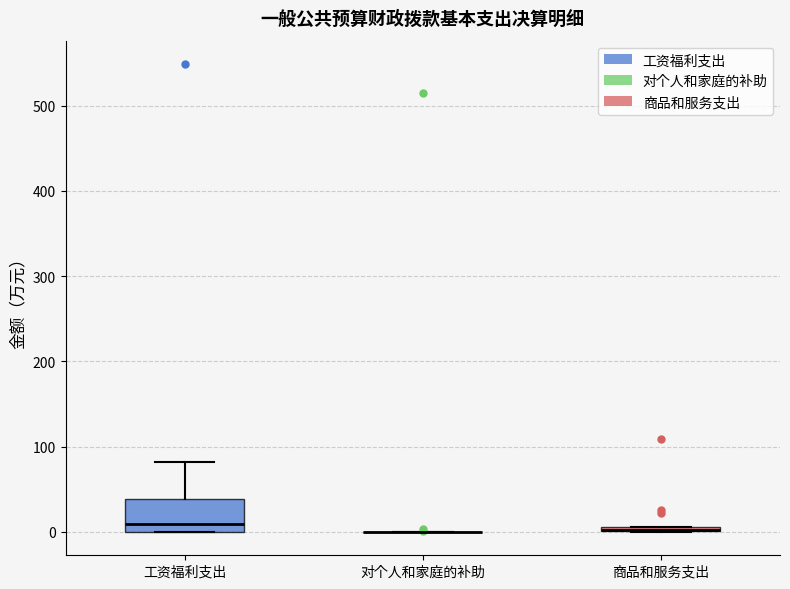

Where is the lower edge of the box for 商品和服务支出 on the y-axis? The values are not printed on the chart, so give them approximately, as read against the axis.

0